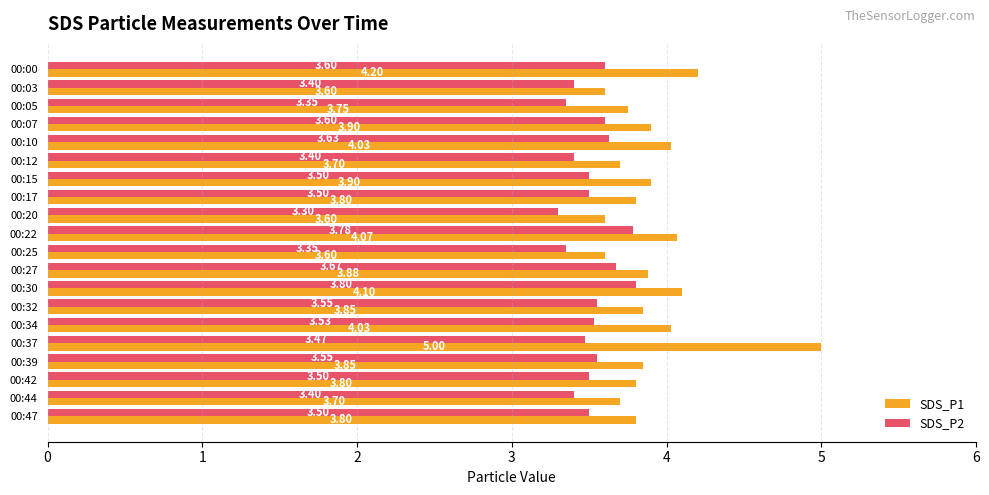

Between 00:22 and 00:25, which series saw the biggest shift?

SDS_P1